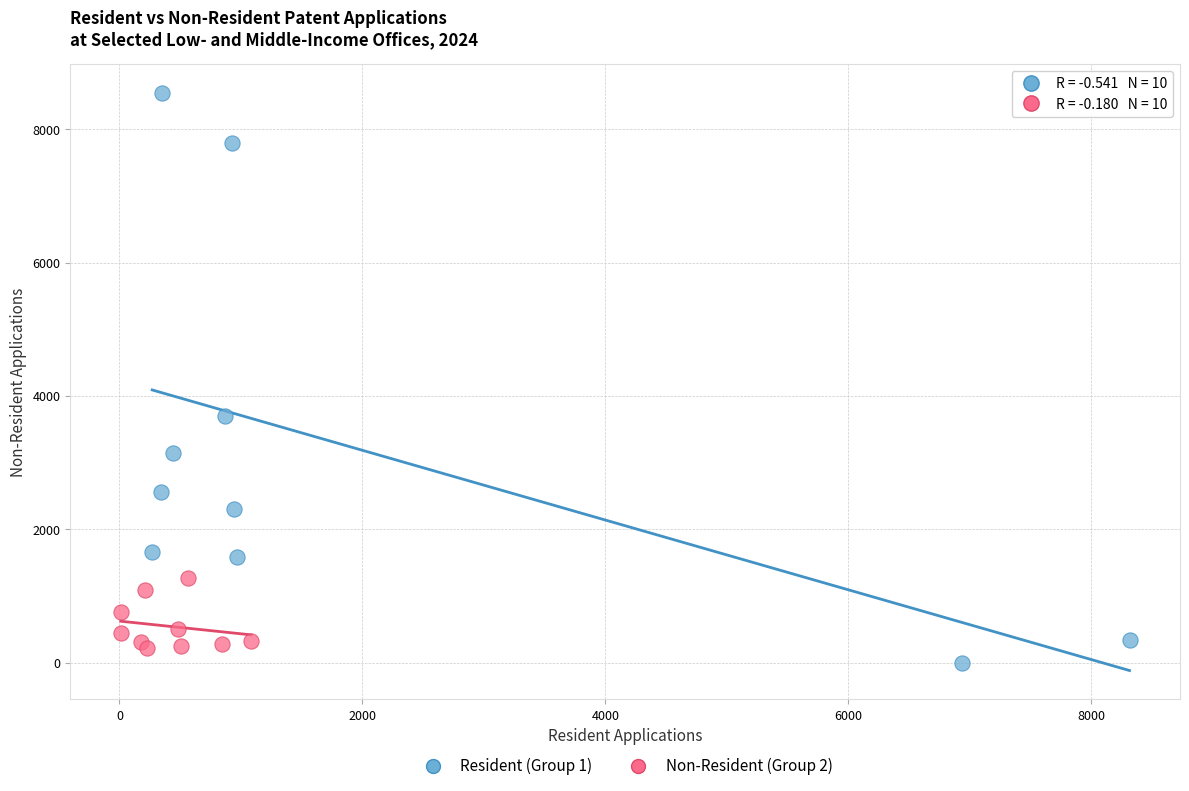

Which series contains the highest Y value?

Resident (Group 1)